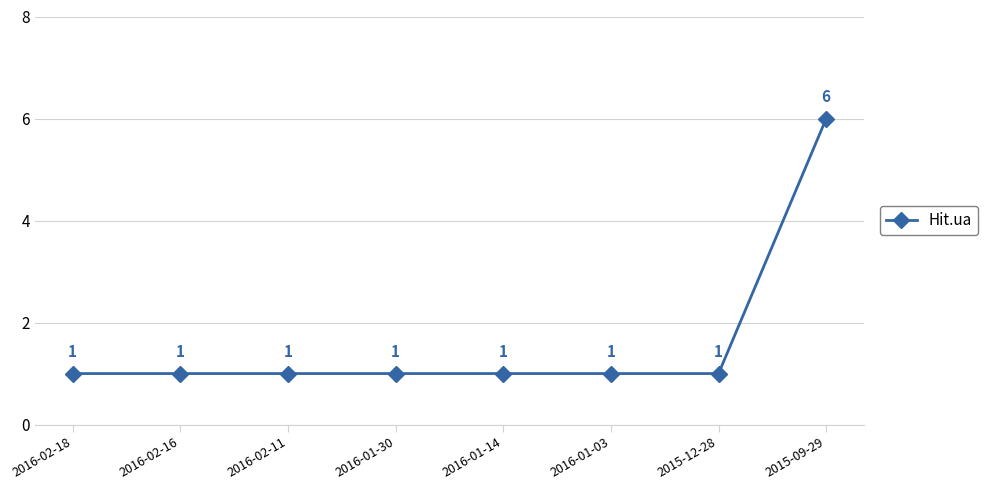

True or false: the data shows 1 at 2016-01-30.

True